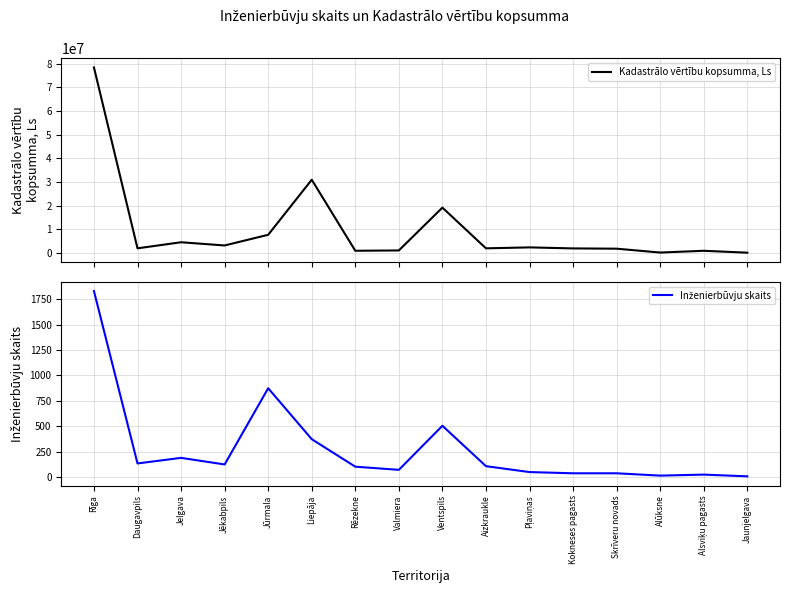

Reading right to left, extract all data points from this chart.

Kadastrālo vērtību kopsumma, Ls: 68697	873224	126560	1761920	1875446	2313087	1910251	19135941	1018584	881681	30930340	7637171	3125560	4484558	1915461	78441329
Inženierbūvju skaits: 6	23	13	36	36	48	106	504	70	101	372	874	123	188	133	1831